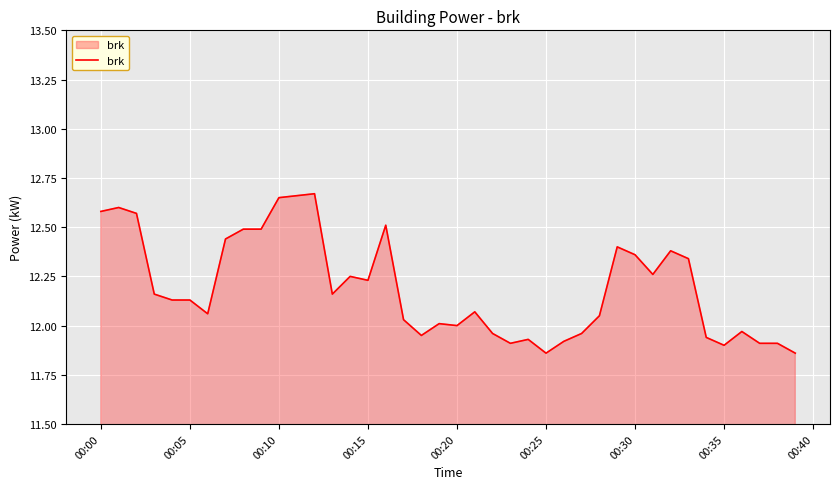

What is the difference between the maximum and minimum values?

0.8